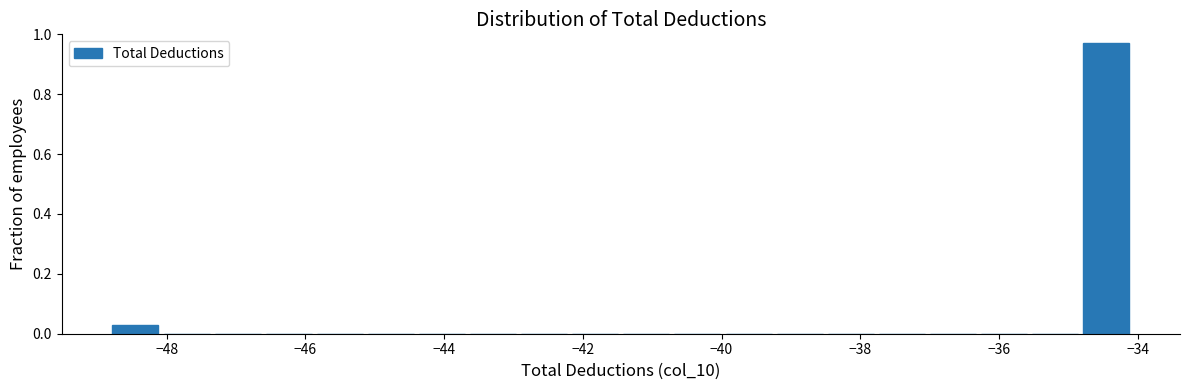

Read against the x-axis, roughly where is the centre of the tallest bar?

-34.4